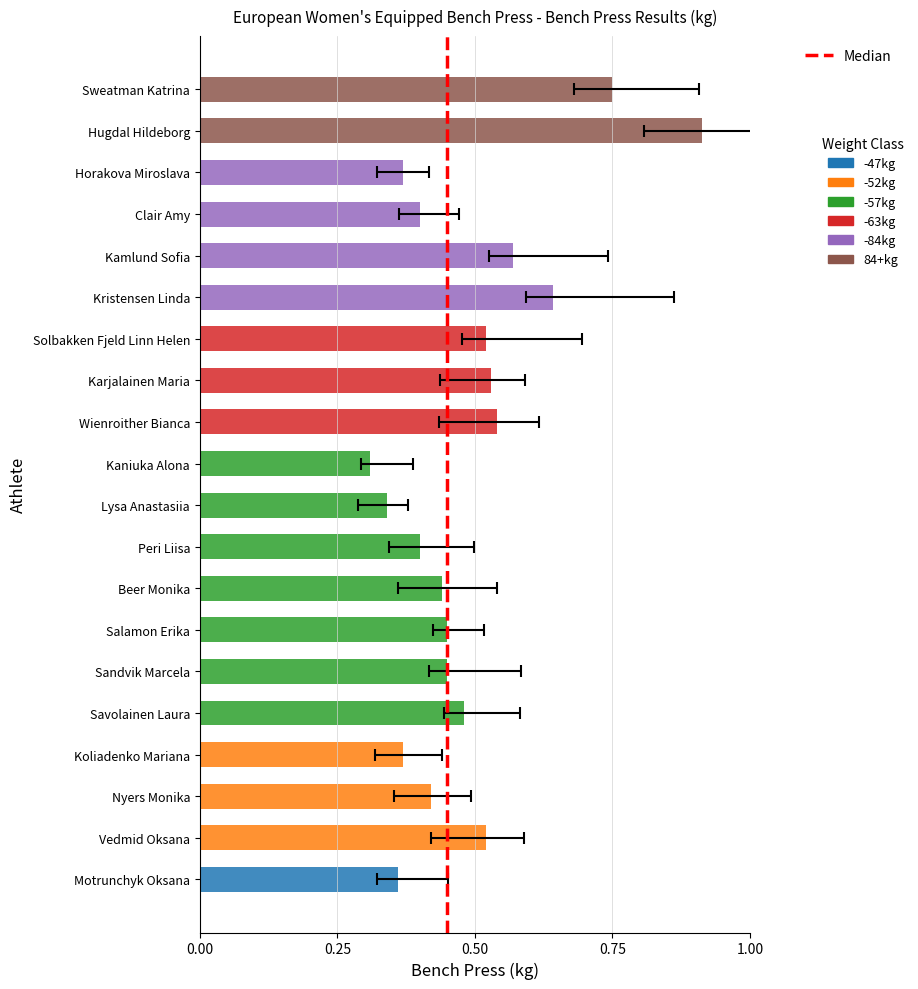

The chart shows a value of 1 at 0.00. True or false?

False